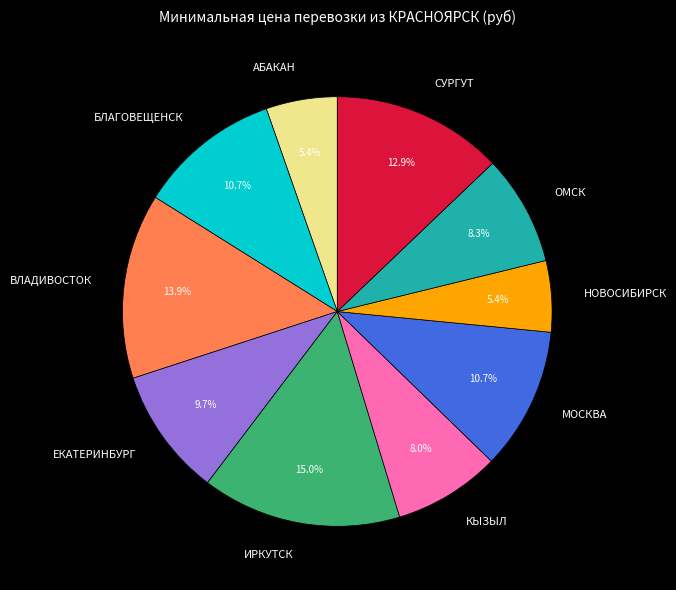

To the nearest percent, what percentage of the pie is БЛАГОВЕЩЕНСК?

11%